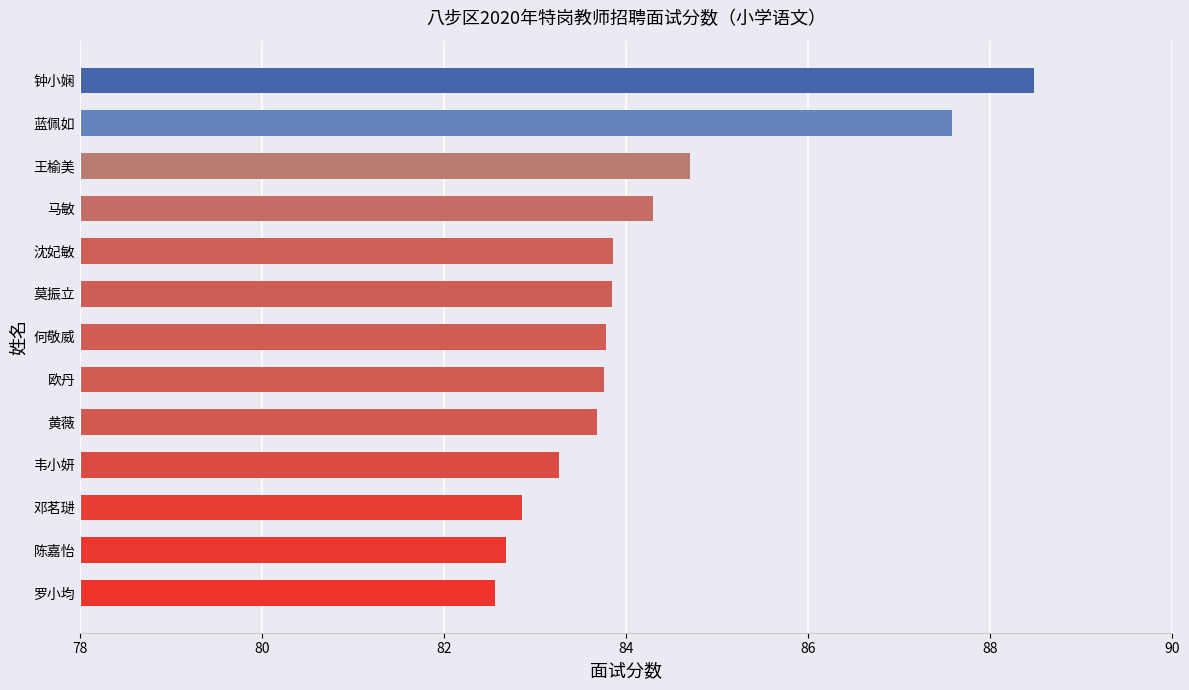

What is the ratio of the value at 罗小均 to the value at 韦小妍?

1.0